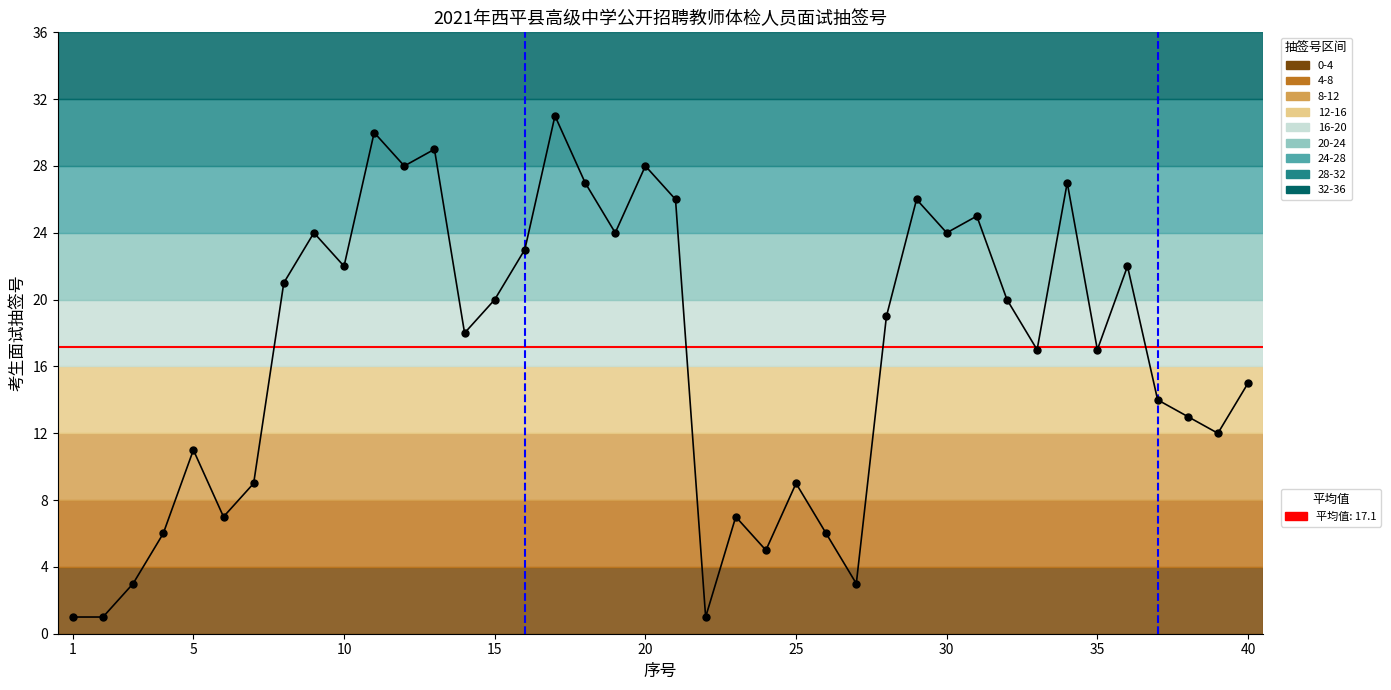

Reading right to left, transcribe all the data shown in this chart.

15	12	13	14	22	17	27	17	20	25	24	26	19	3	6	9	5	7	1	26	28	24	27	31	23	20	18	29	28	30	22	24	21	9	7	11	6	3	1	1